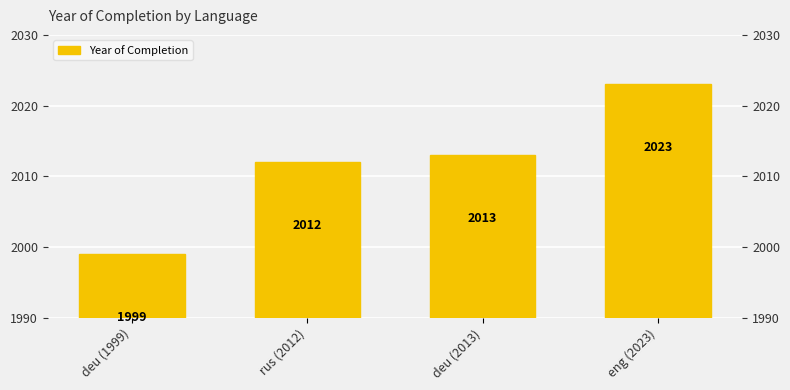

What is the greatest value displayed?

2023